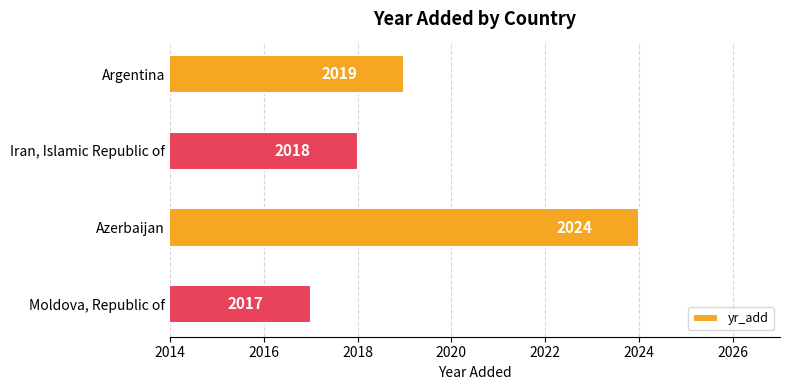

Are the bars grouped side by side (vs. stacked)?

No